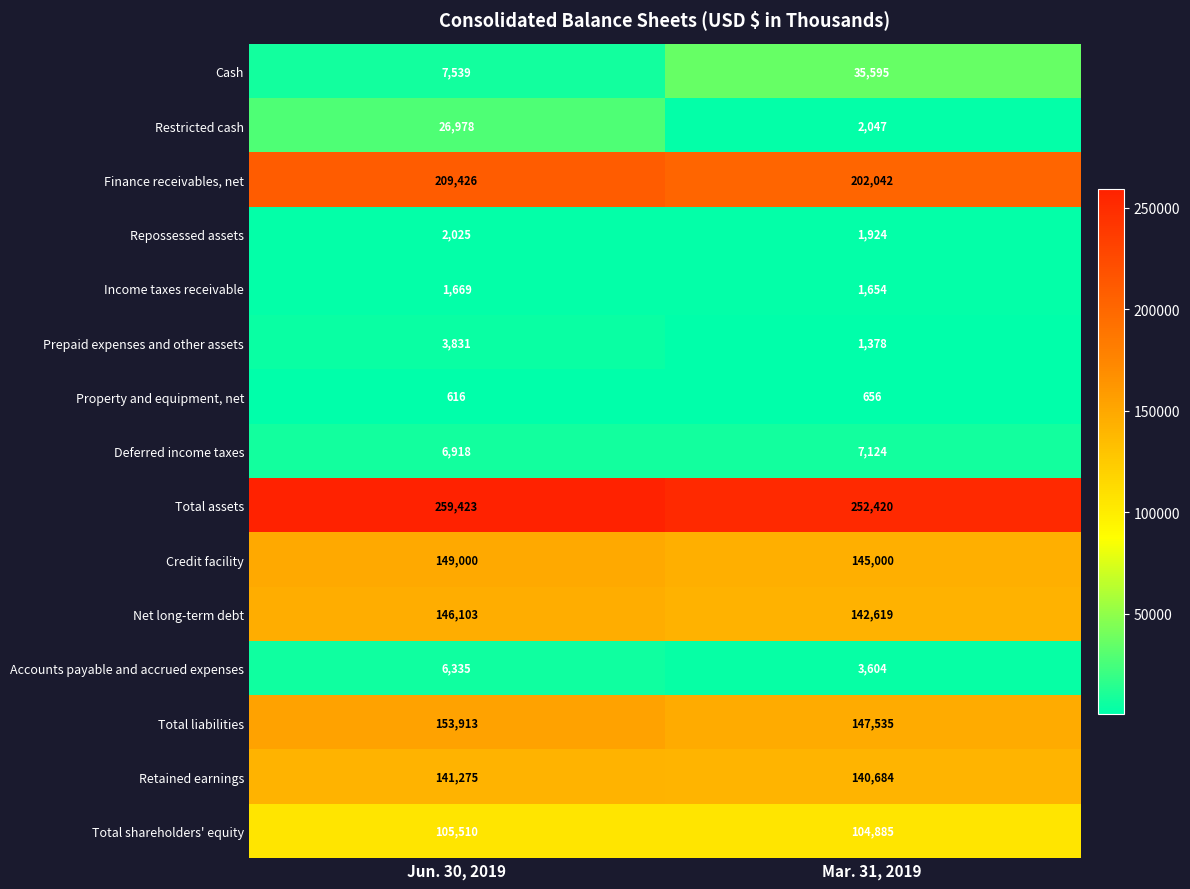

How many categories are shown in the chart?

2